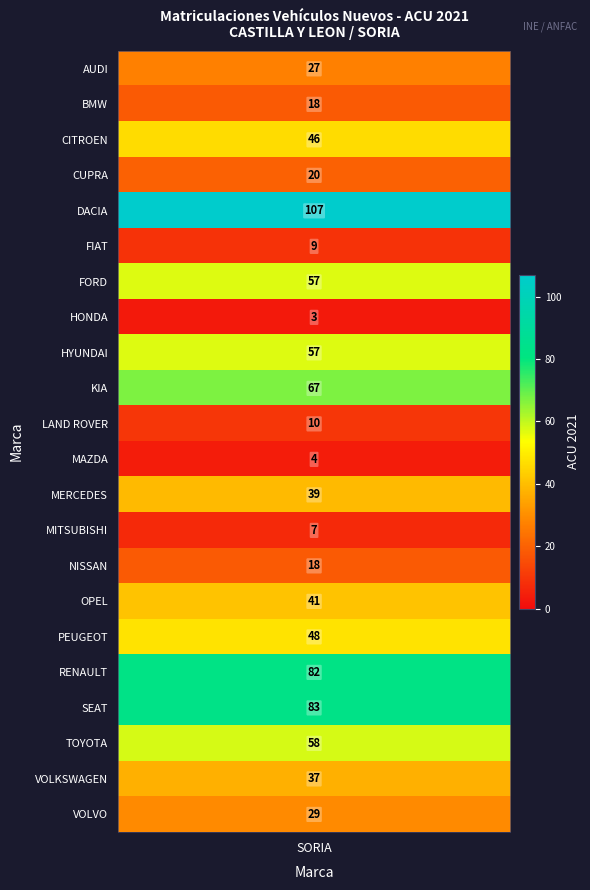

At which label is the value closest to 55?

FORD